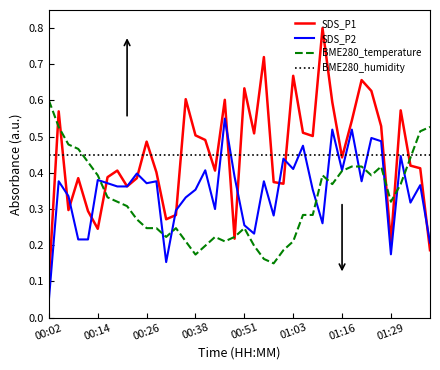

True or false: BME280_humidity and BME280_temperature intersect in this chart.

True